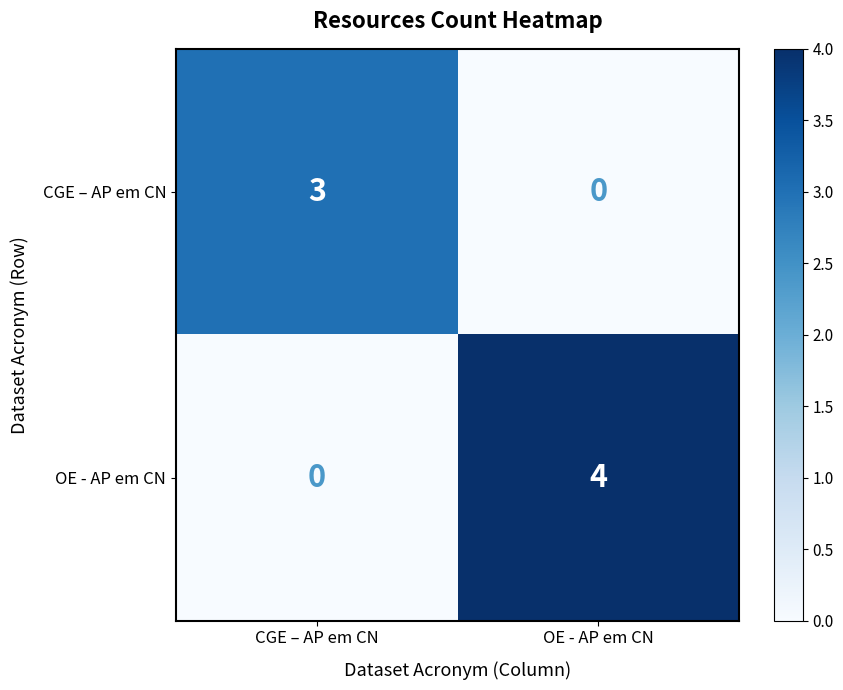

The OE - AP em CN series shows 4 at OE - AP em CN. True or false?

True